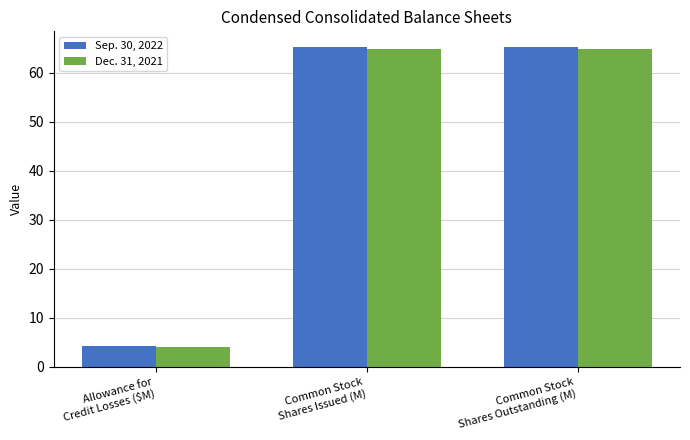

What is the difference between the maximum and minimum values in the Dec. 31, 2021 series?

60.8